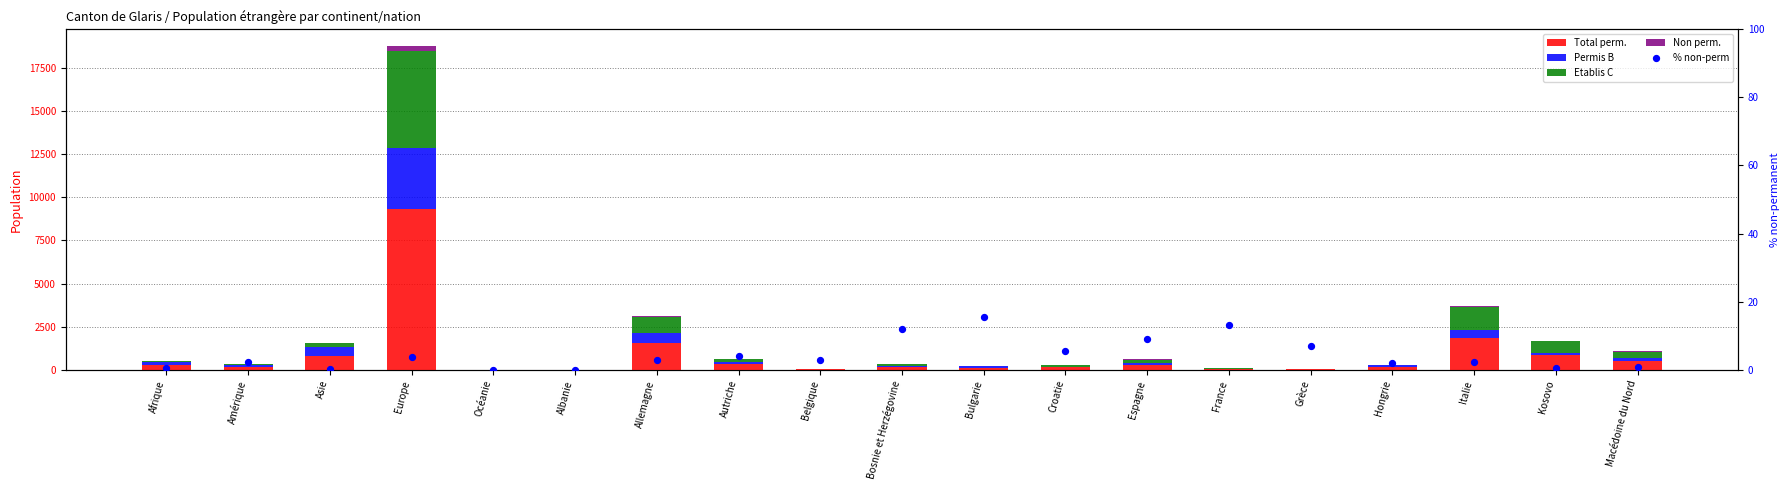

At which category is the sum across all series the highest?

Europe